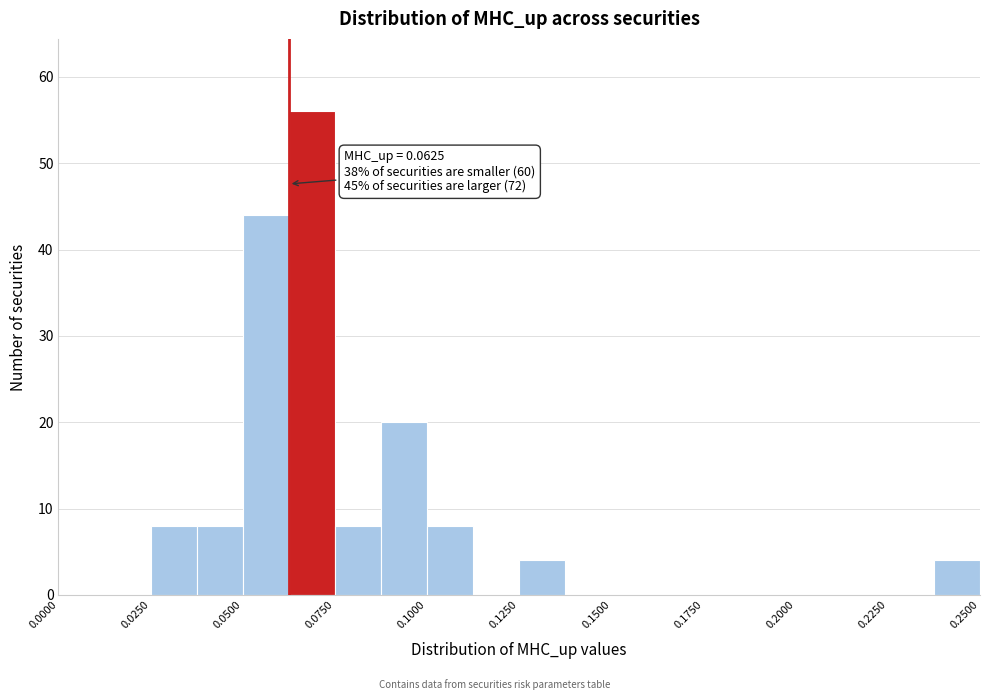

Around what value on the x-axis is the tallest bar? Give the approximate position of its centre, as read against the axis.

0.070